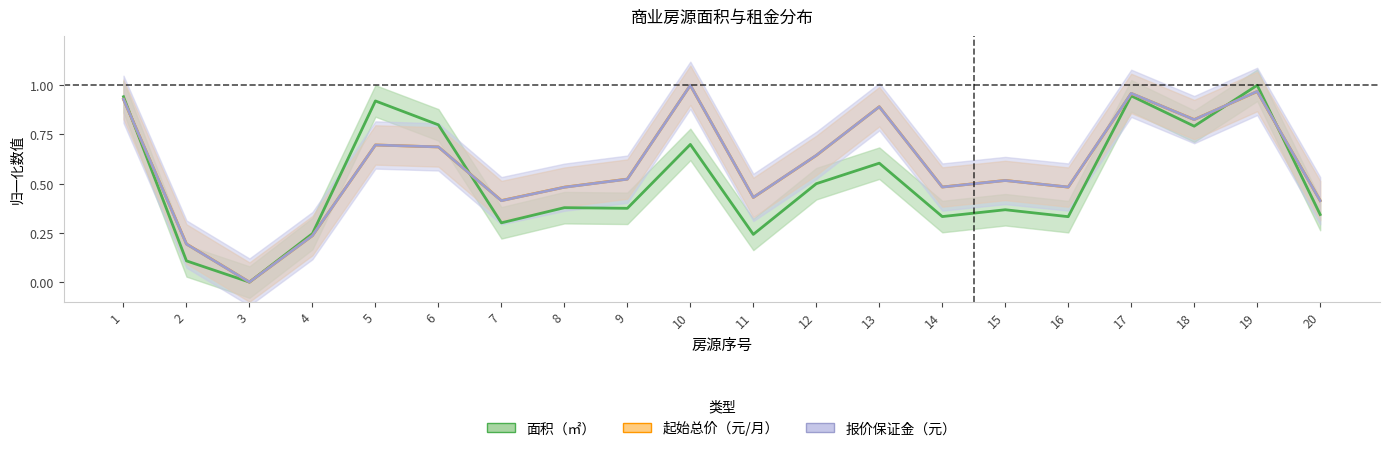

Which series changed the most between 7 and 17?

面积（㎡）